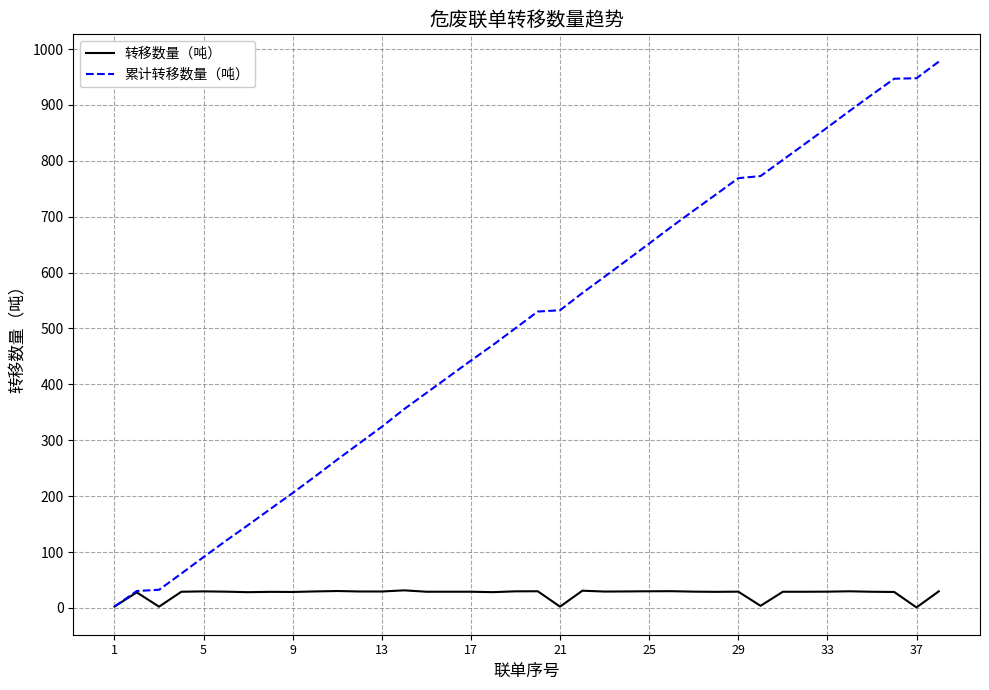

What is the average value of the 累计转移数量（吨） series?

497.2